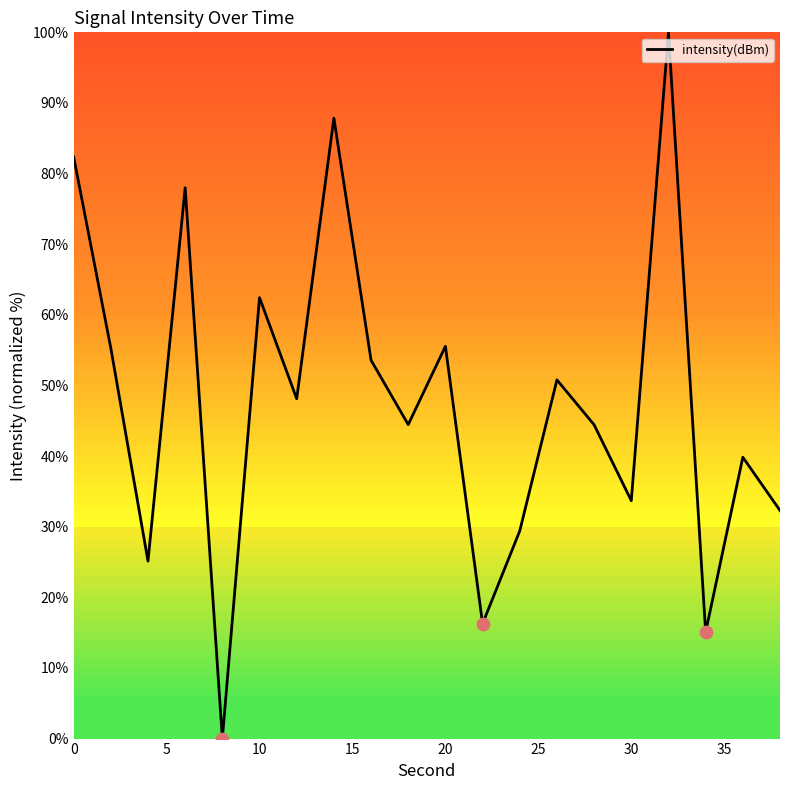

What is the difference between the maximum and minimum values?

100.0